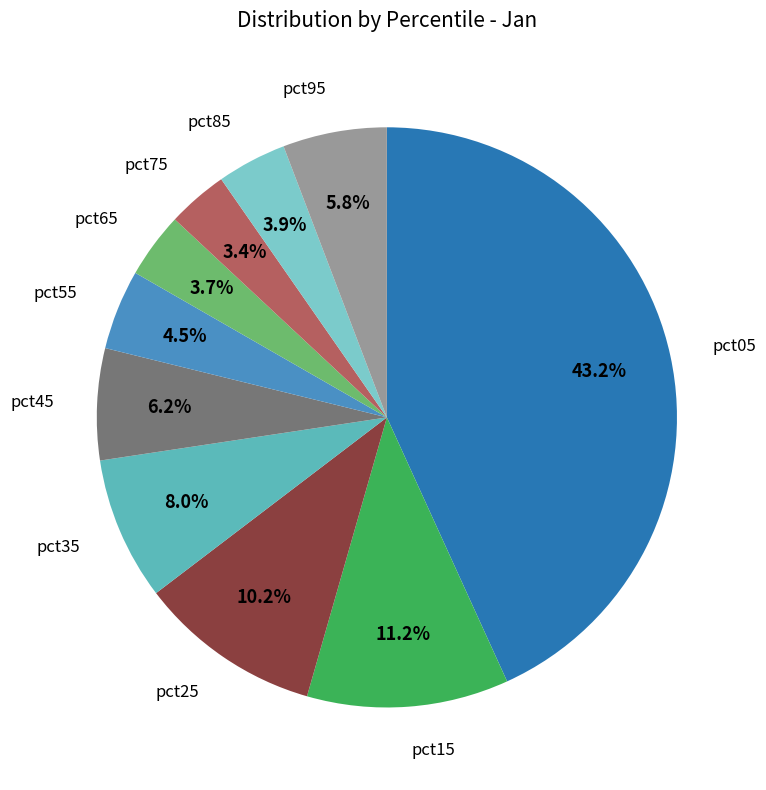

Is there a majority slice in this chart?

No